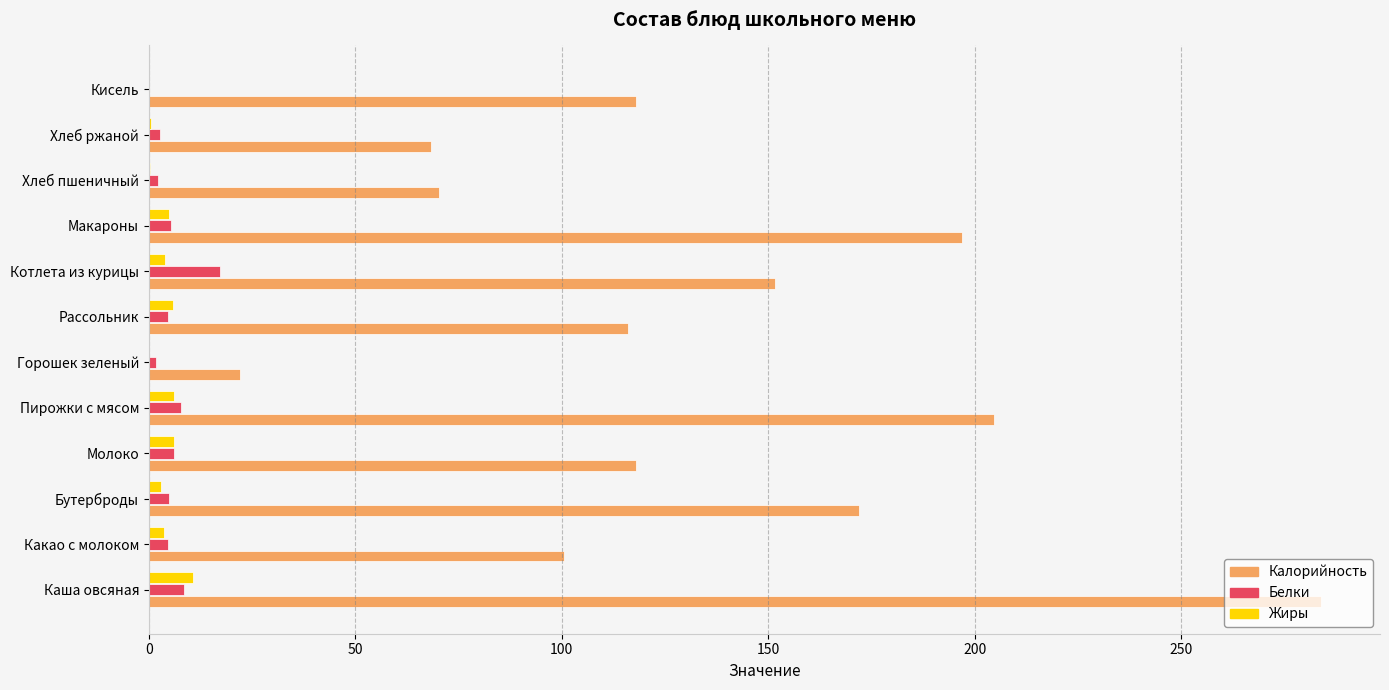

The Калорийность series shows 172.0 at Бутерброды. True or false?

True